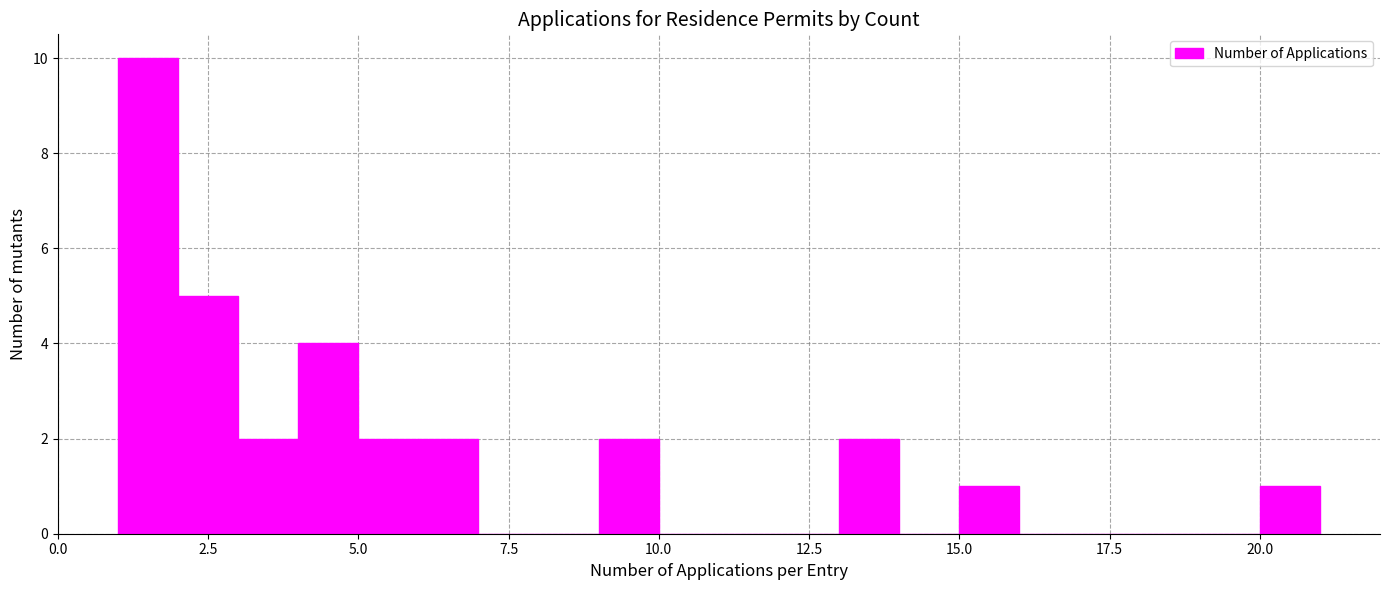

Around what value on the x-axis is the tallest bar? Give the approximate position of its centre, as read against the axis.

1.5